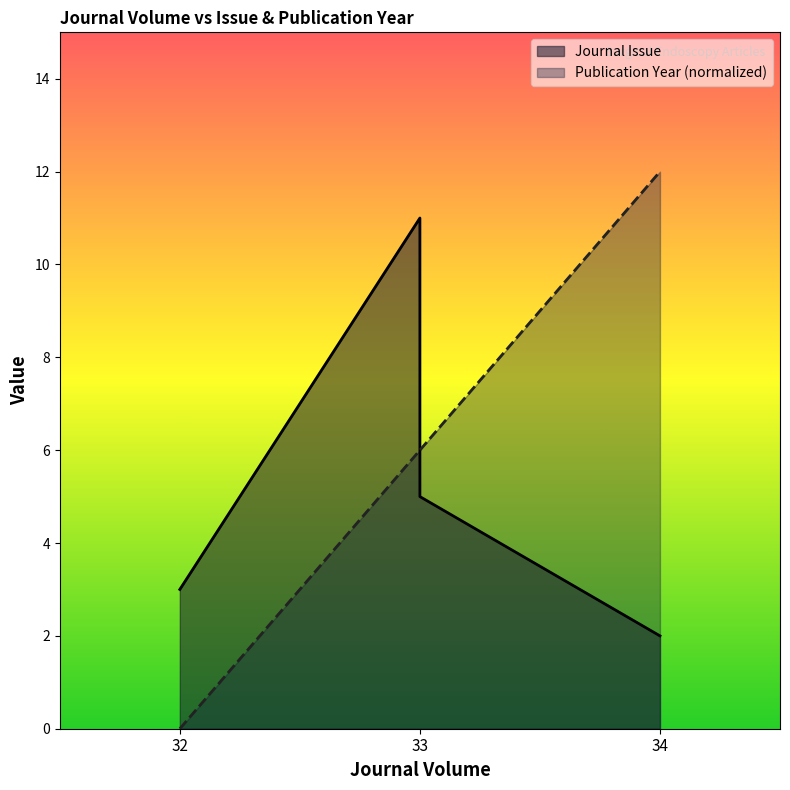

True or false: Publication Year has more than 1 interior local peaks.

False